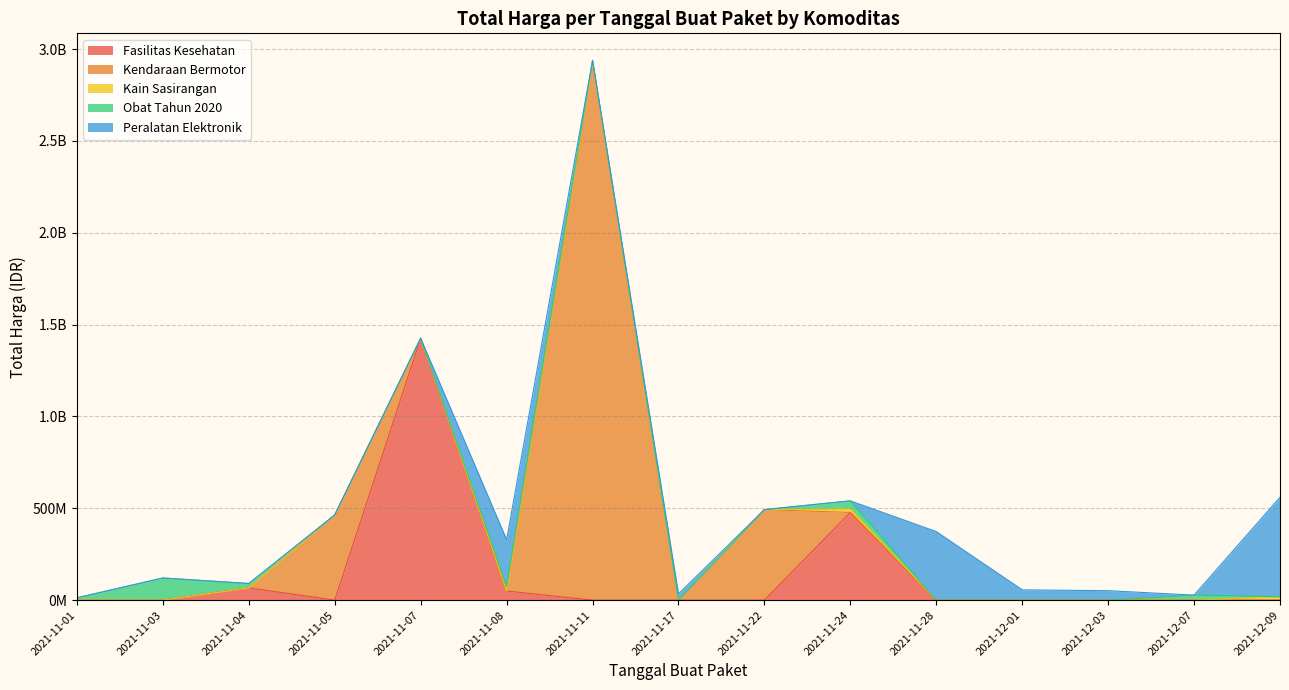

What is the value of the 15th point from the left?

39440000